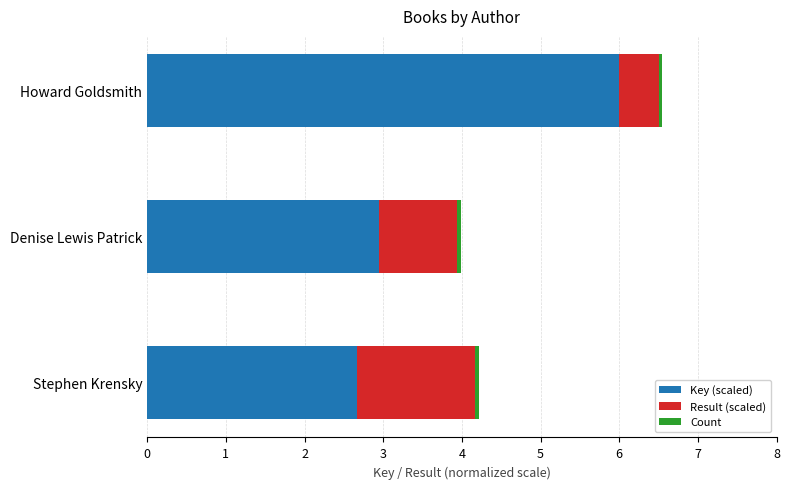

What is the average value of the Key (scaled) series?

3.9